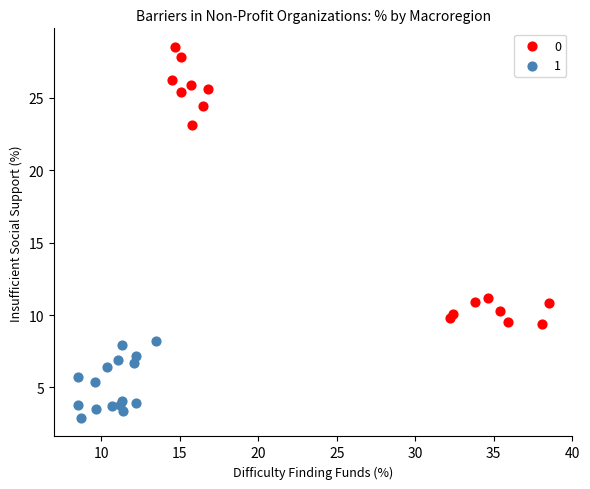

What are all the series names shown in the legend?

0, 1